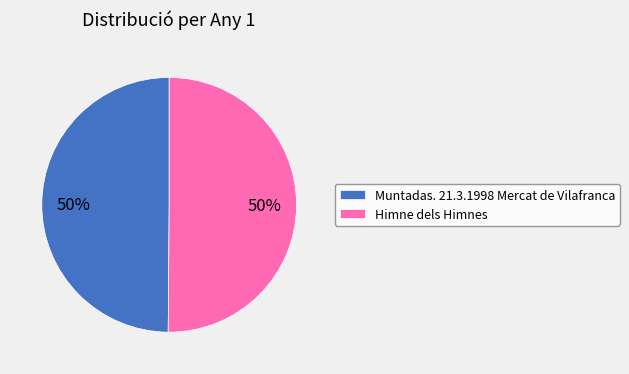

Is the sum of Muntadas. 21.3.1998 Mercat de Vilafranca and Himne dels Himnes greater than half?

Yes